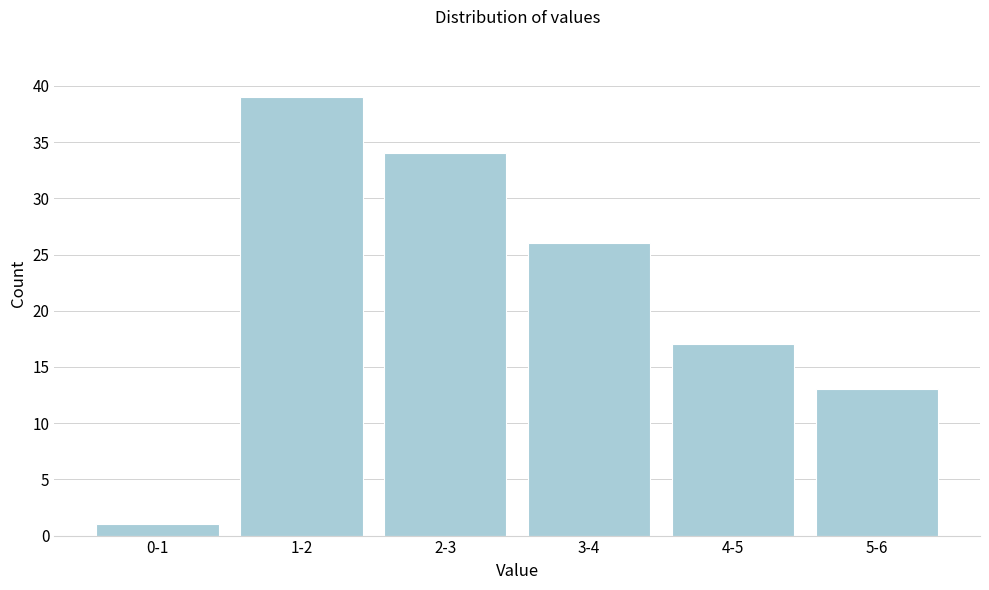

Reading left to right, what are all the values shown in this chart?

1	39	34	26	17	13